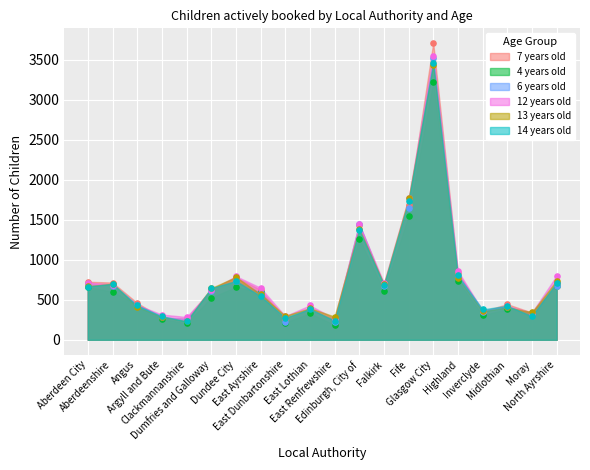

Which series contains the lowest Y value?

4 years old